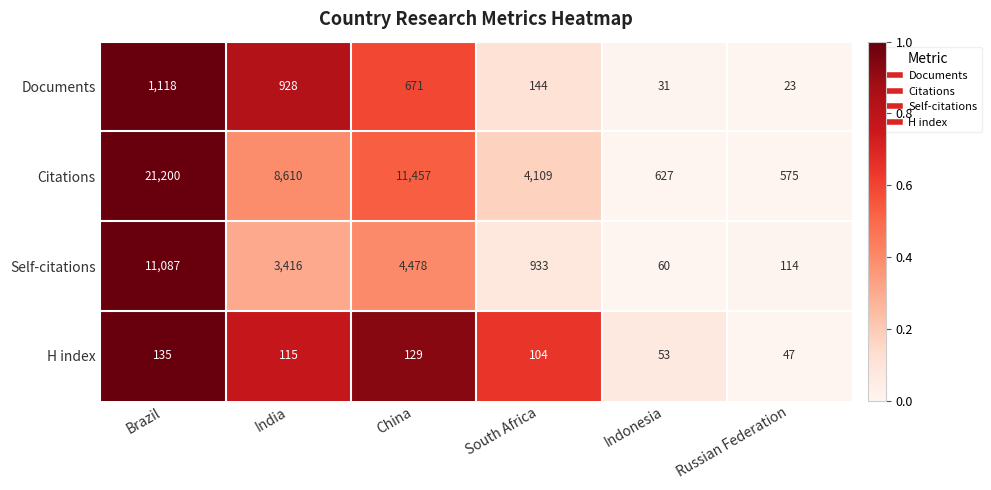

What is the spread (max minus min) of values at China?

11328